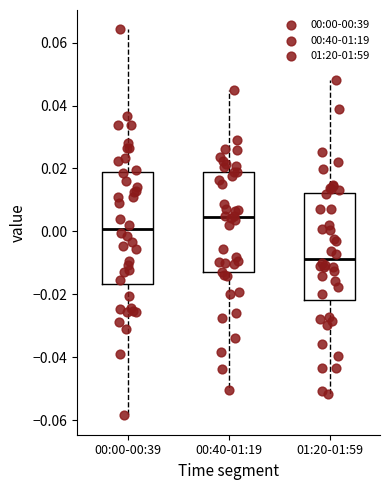

Where is the lower edge of the box for 01:20-01:59 on the y-axis? The values are not printed on the chart, so give them approximately, as read against the axis.

-0.022